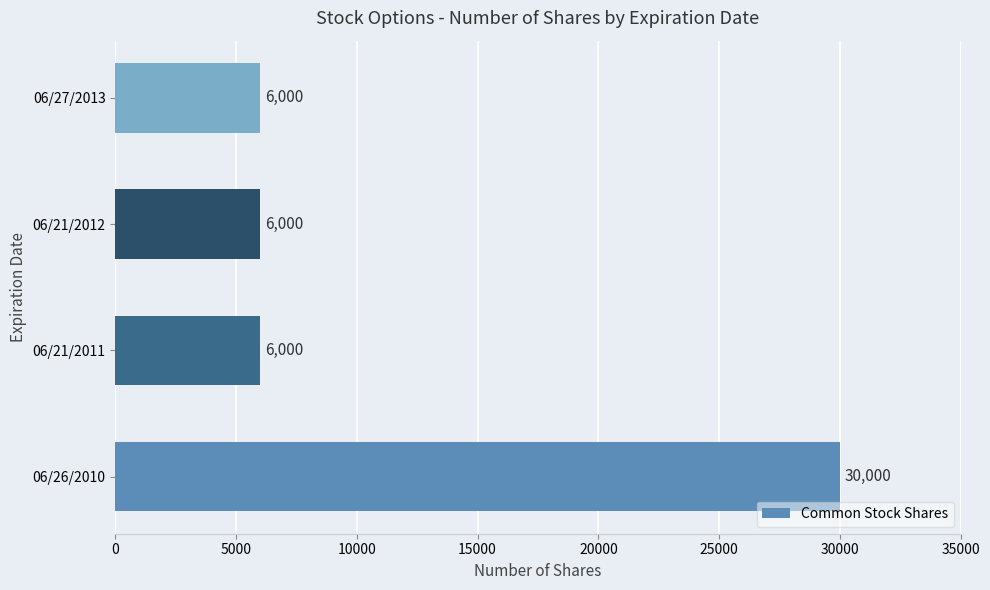

What is the change in value from 06/26/2010 to 06/21/2012?

-24000